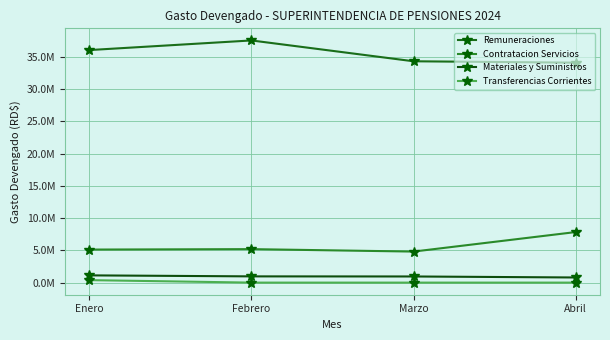

Is it true that Materiales y Suministros equals 951869.8 at Marzo?

True